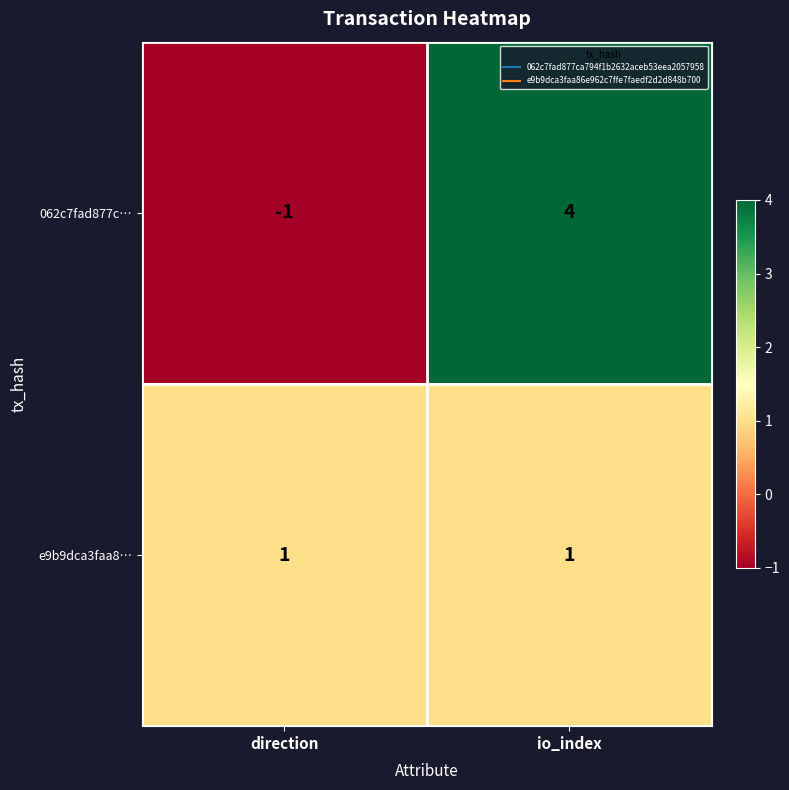

Rank the series at direction from highest to lowest value.

e9b9dca3faa8…, 062c7fad877c…